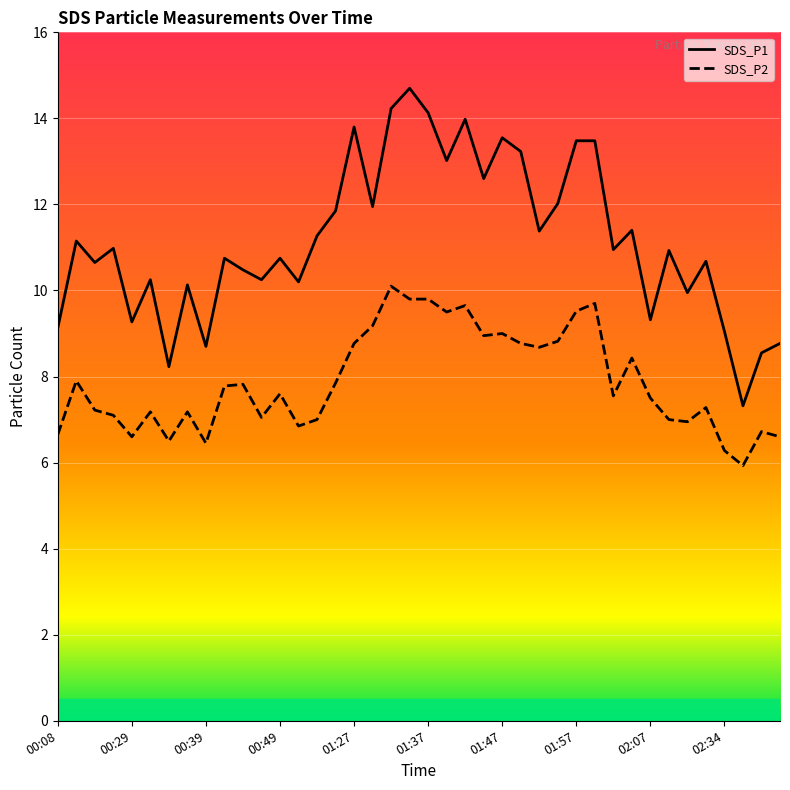

What is the value of the SDS_P2 point at the 40th from the left?

6.6